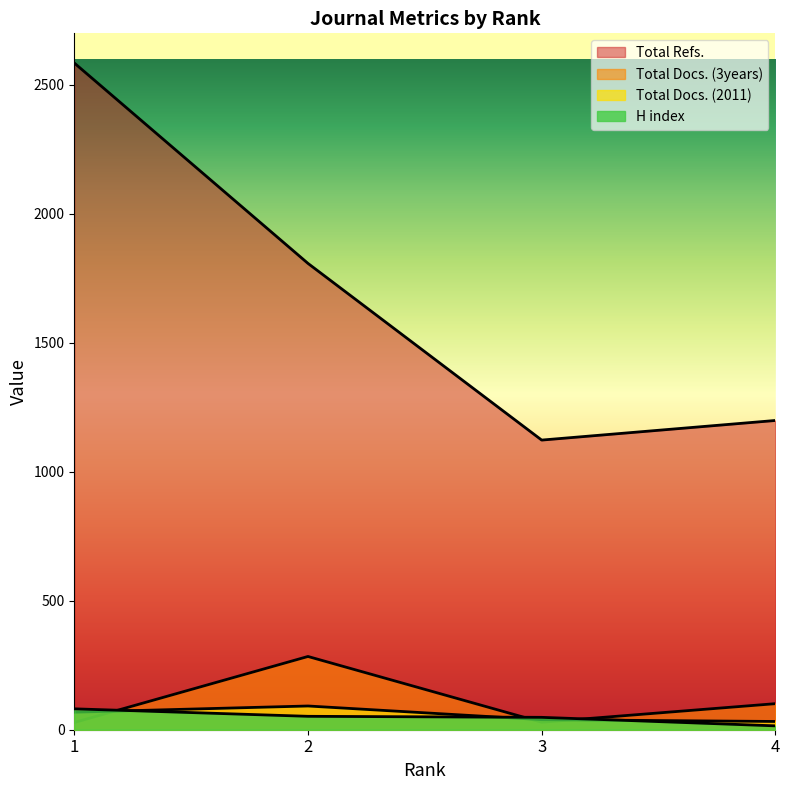

Is it true that Total Refs. equals 1083 at 1?

False